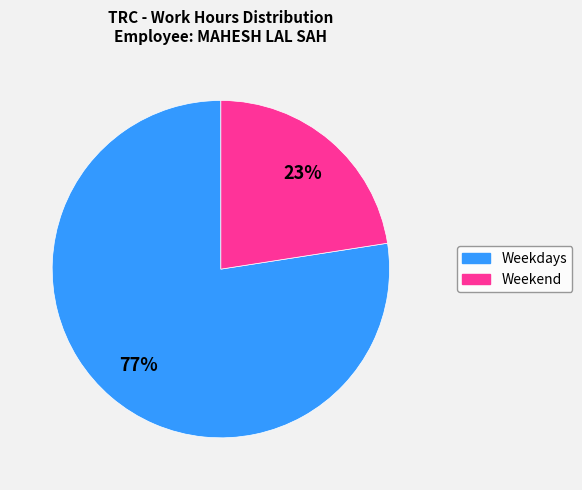

To the nearest percent, what is the average slice percentage?

50%